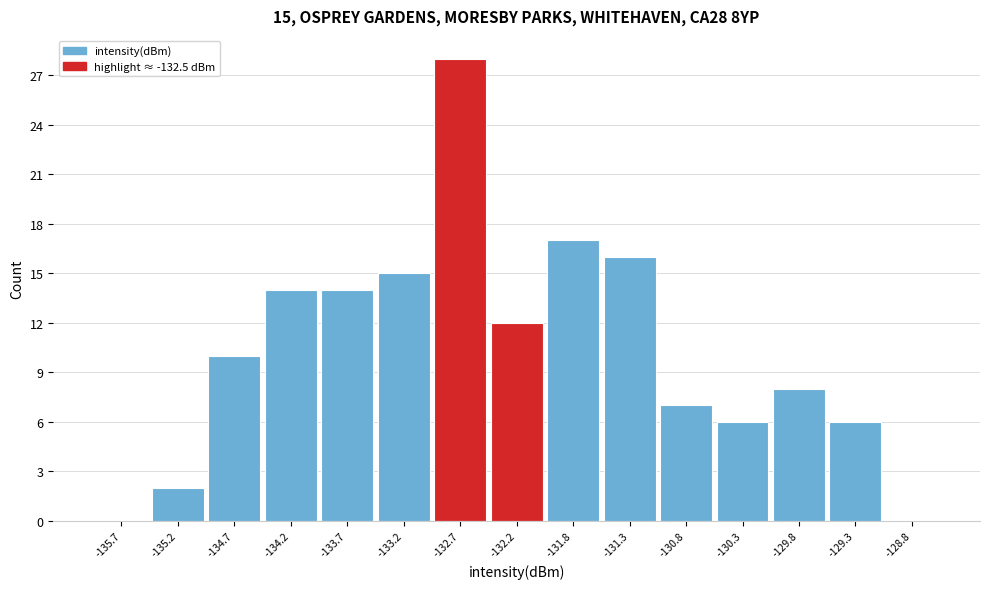

Over which range of the x-axis is the bar tallest?

-133.00 to -132.50